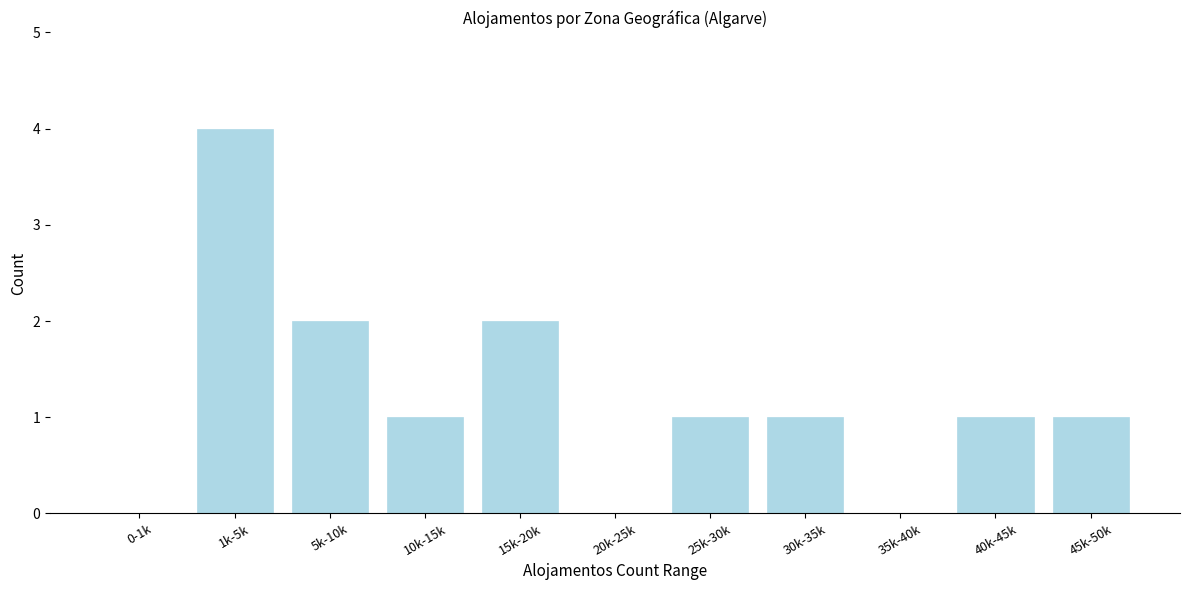

Reading left to right, extract all data points from this chart.

0-1k=0	1k-5k=4	5k-10k=2	10k-15k=1	15k-20k=2	20k-25k=0	25k-30k=1	30k-35k=1	35k-40k=0	40k-45k=1	45k-50k=1